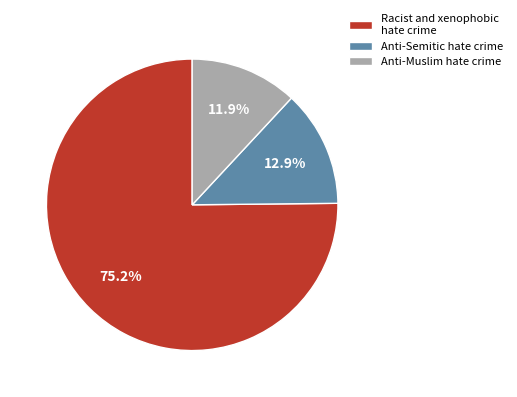

The Anti-Muslim hate crime slice represents 25% of the pie. True or false?

False